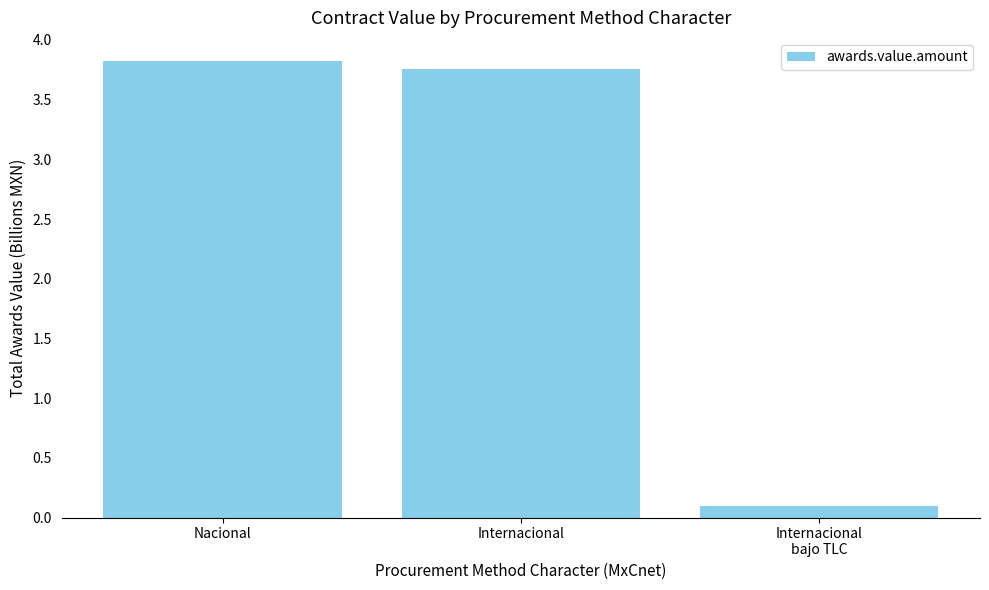

List the labels in order of value, smallest first.

Internacional
bajo TLC, Internacional, Nacional